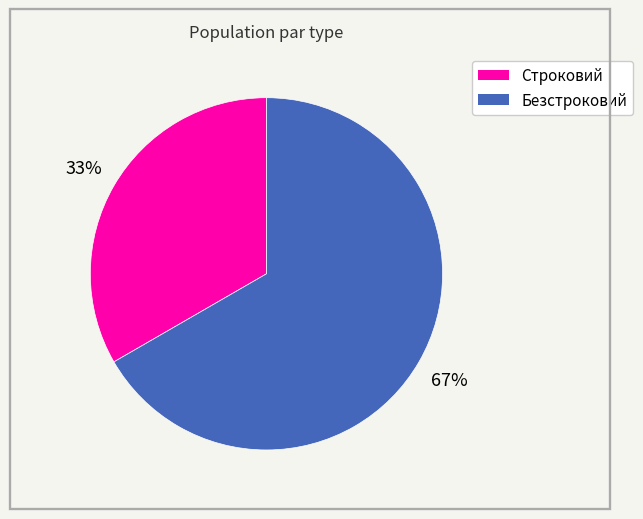

Is the sum of Безстроковий and Строковий greater than half?

Yes